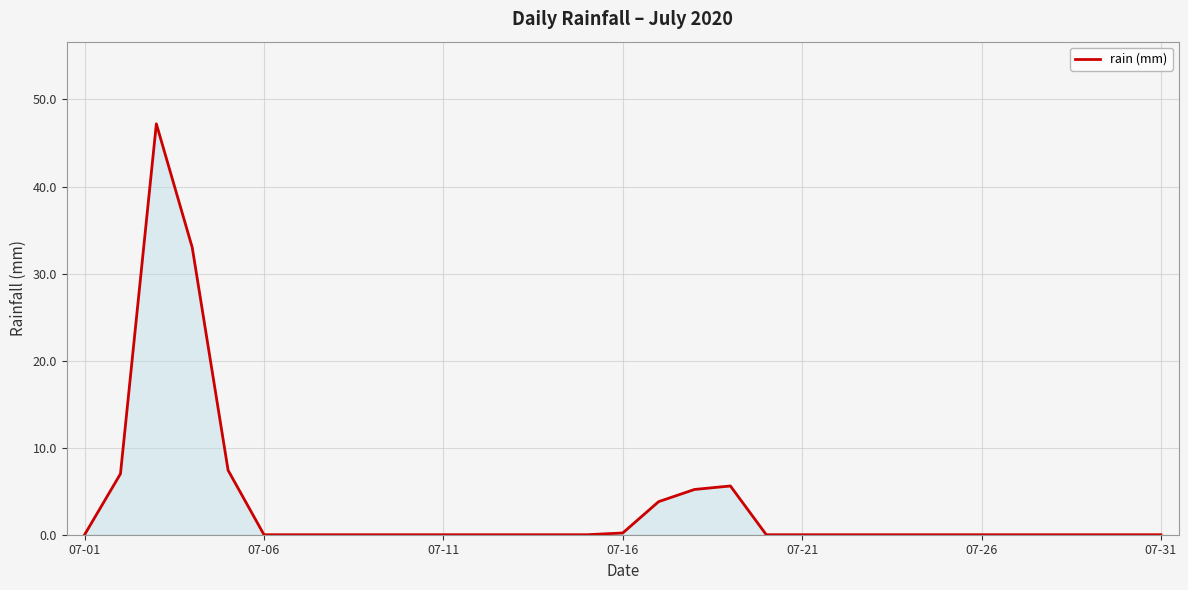

How many lines are shown in the chart?

1